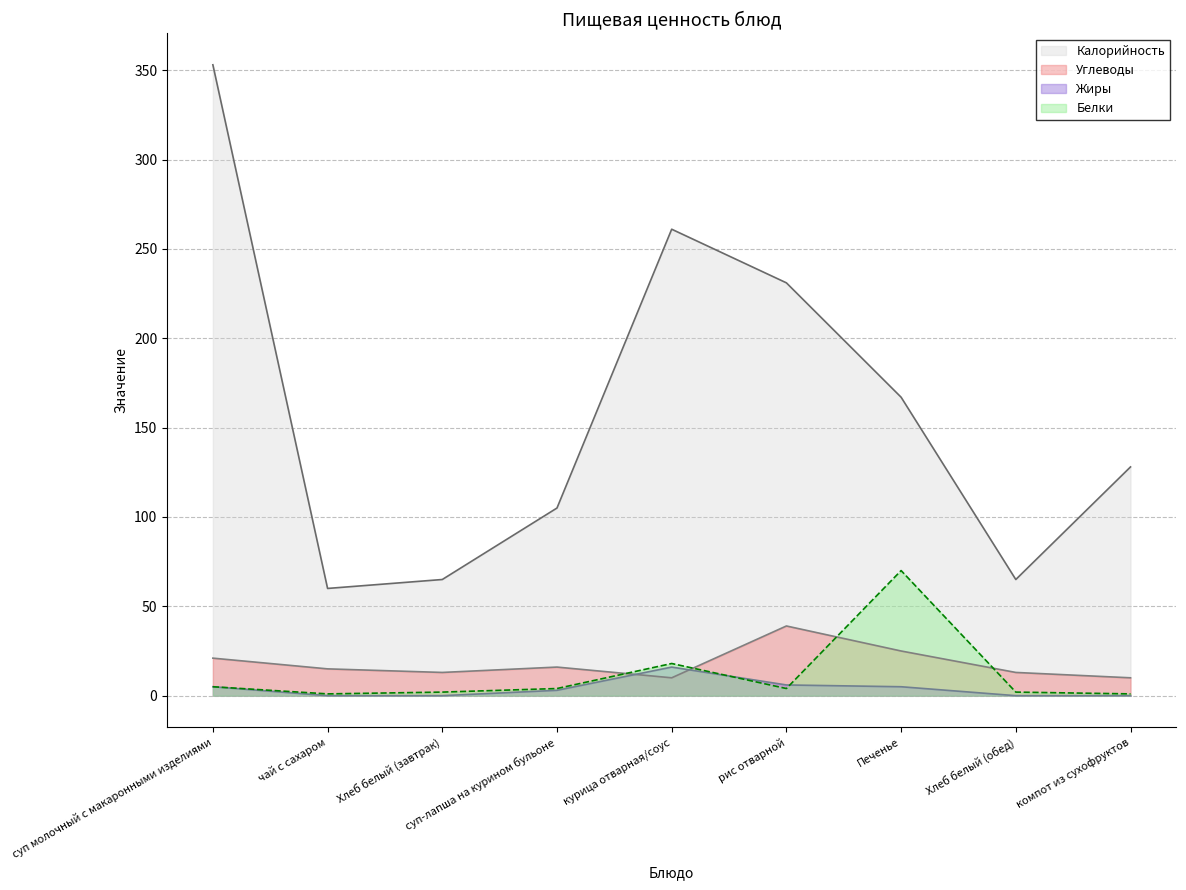

True or false: Калорийность has a value of 320 at рис отварной.

False